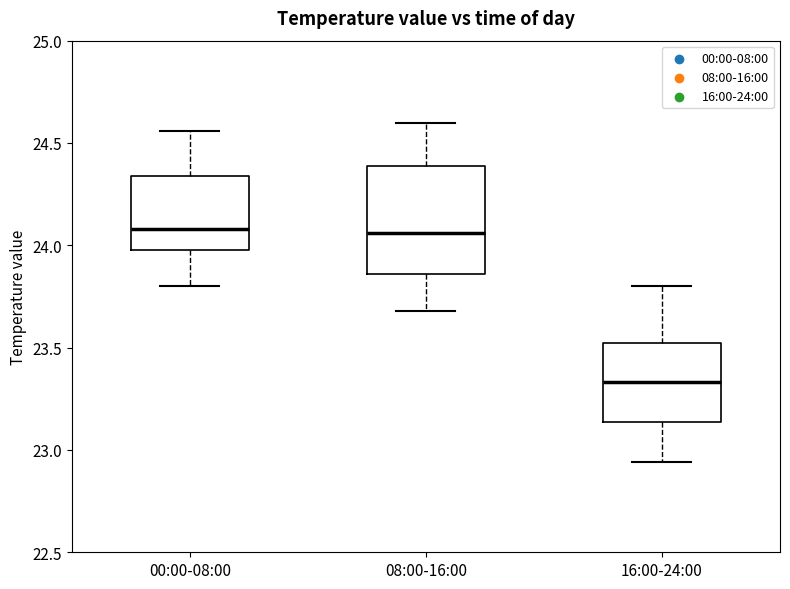

Where is the lower edge of the box for 08:00-16:00 on the y-axis? The values are not printed on the chart, so give them approximately, as read against the axis.

23.85